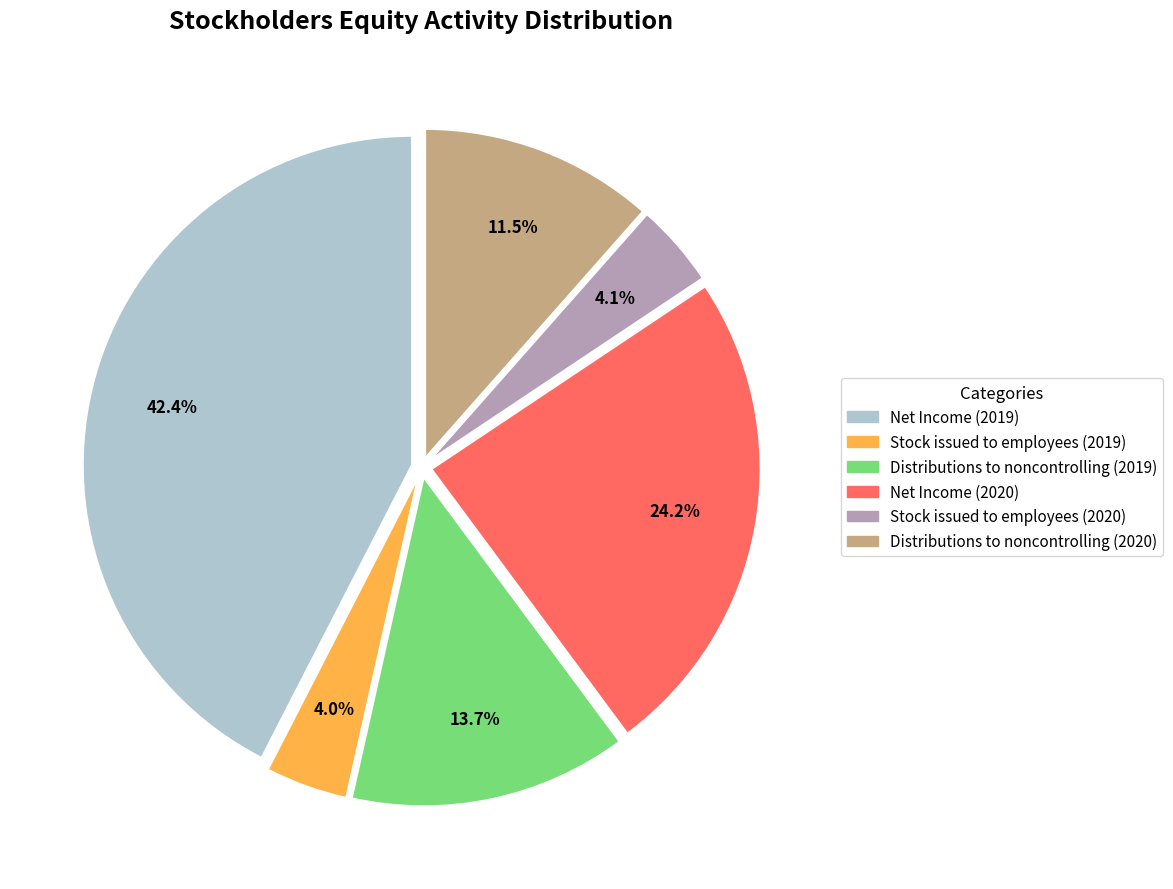

Which has a higher value, Net Income (2019) or Net Income (2020)?

Net Income (2019)